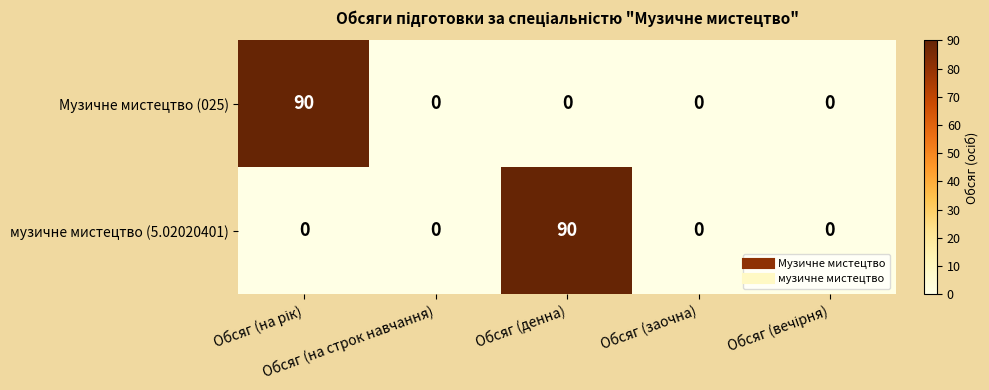

What is the highest value of the музичне мистецтво (5.02020401) series?

90